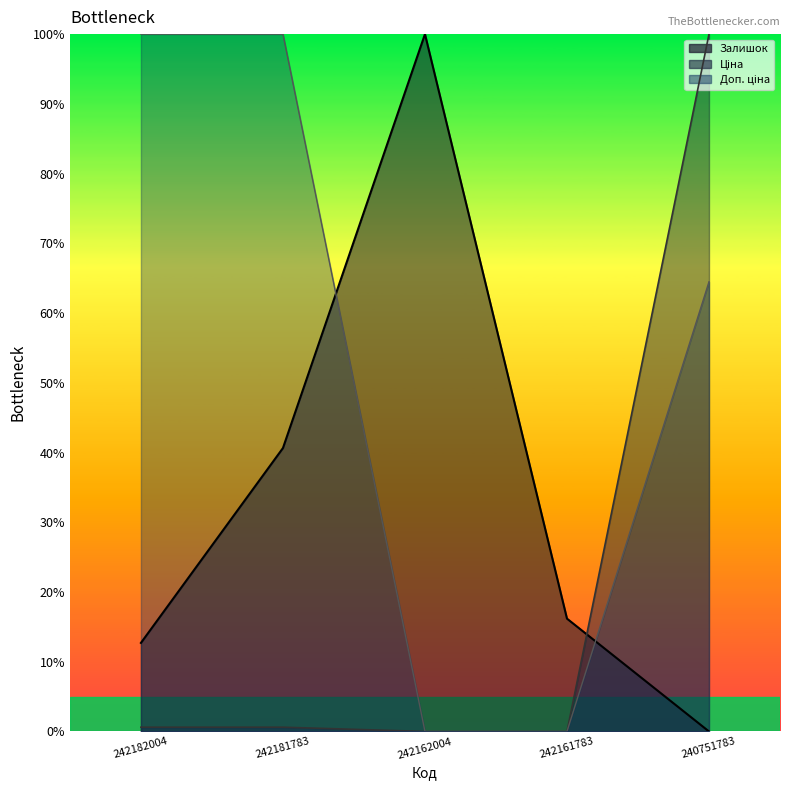

How many lines are shown in the chart?

3